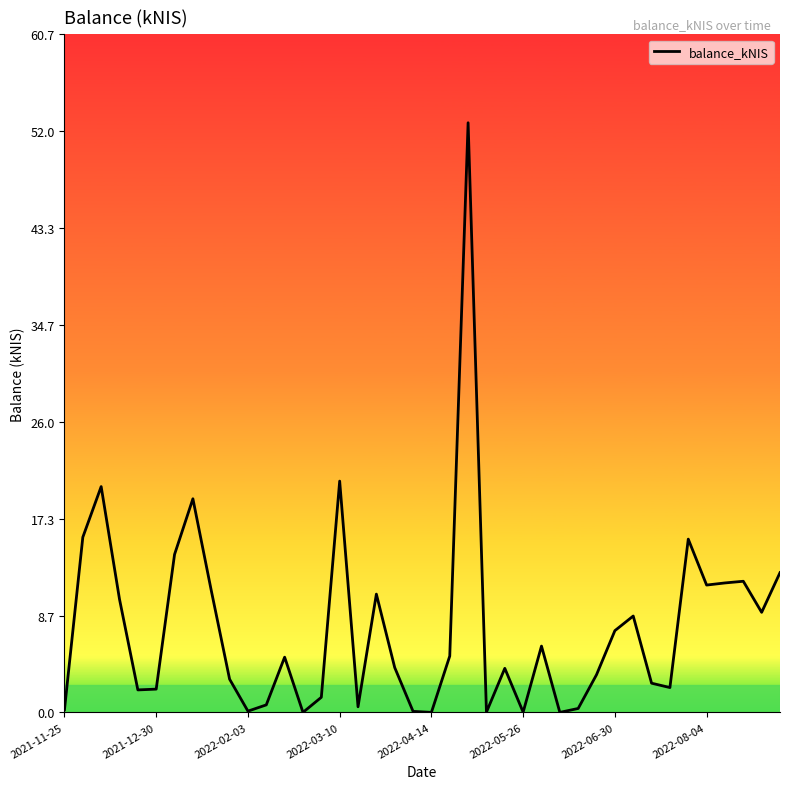

Does the chart have visible grid lines?

No